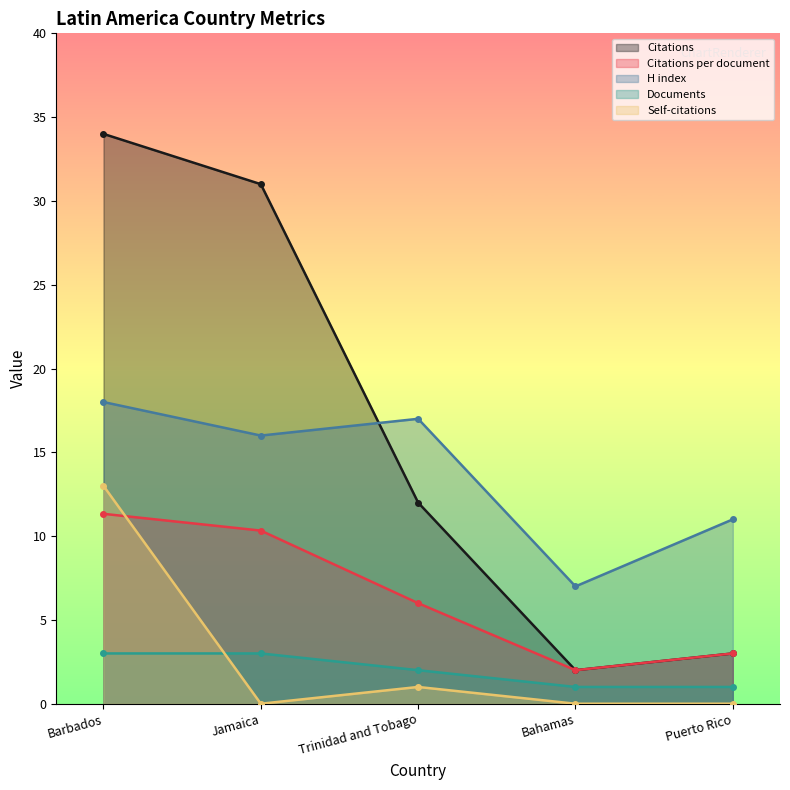

True or false: Documents has a value of 3.0 at Jamaica.

True